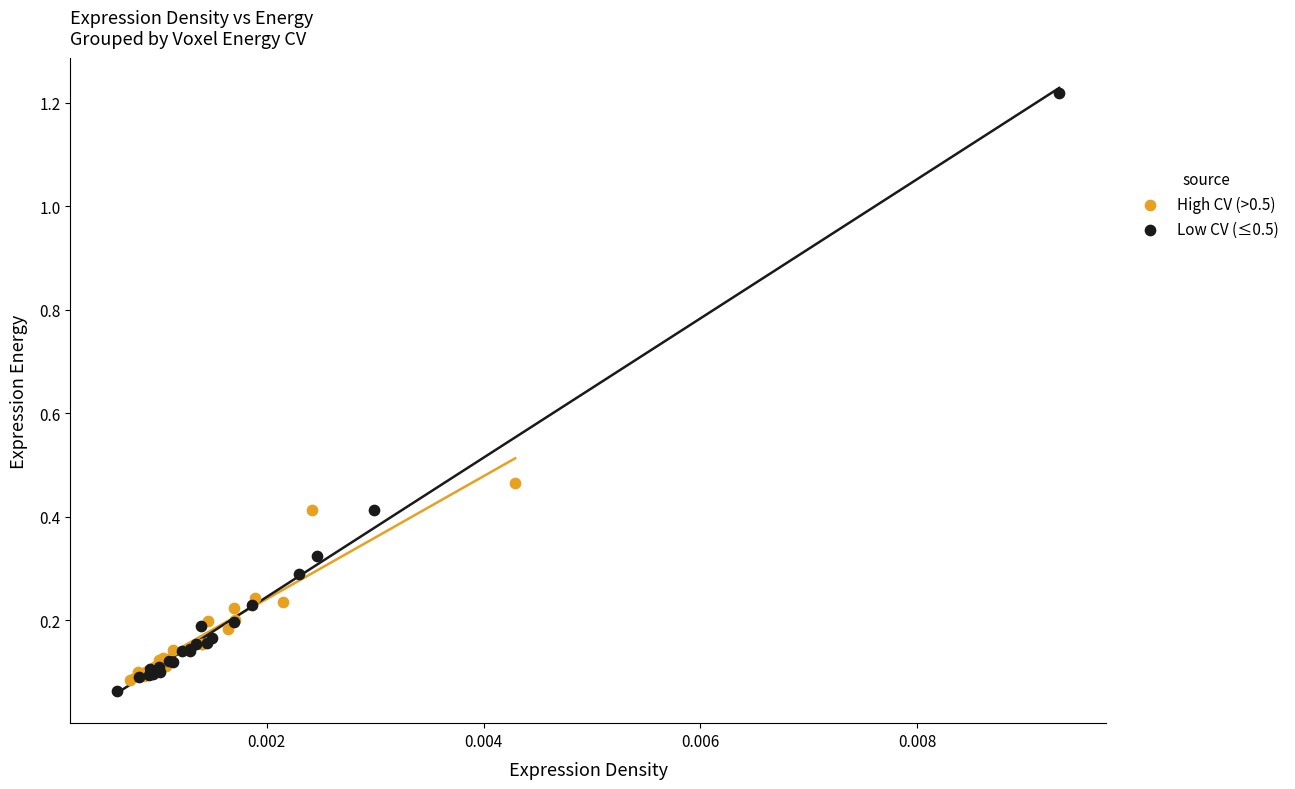

Which series contains the highest Y value?

Low CV (≤0.5)